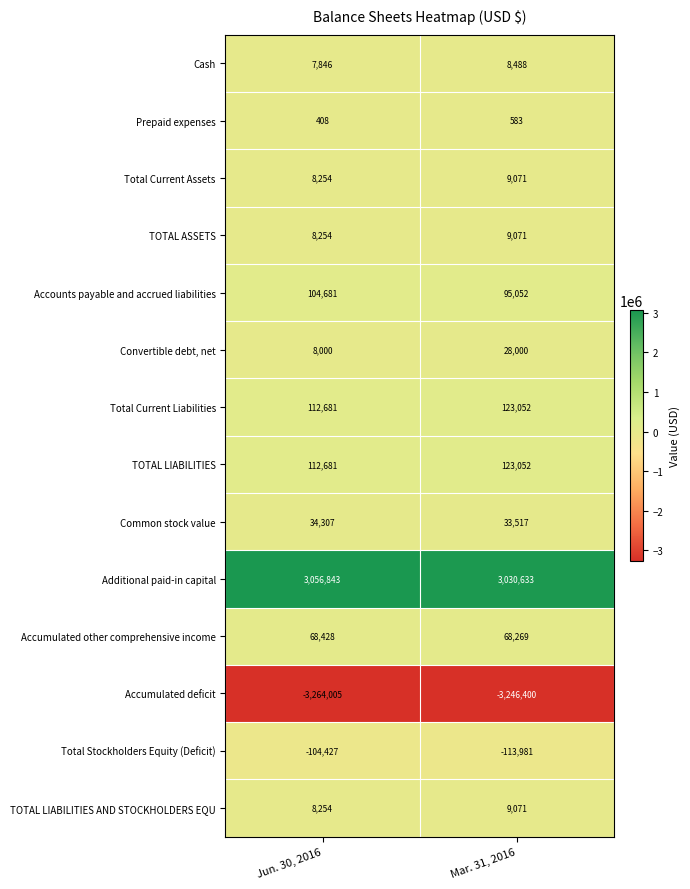

What is the total value across all series at Jun. 30, 2016?

162205